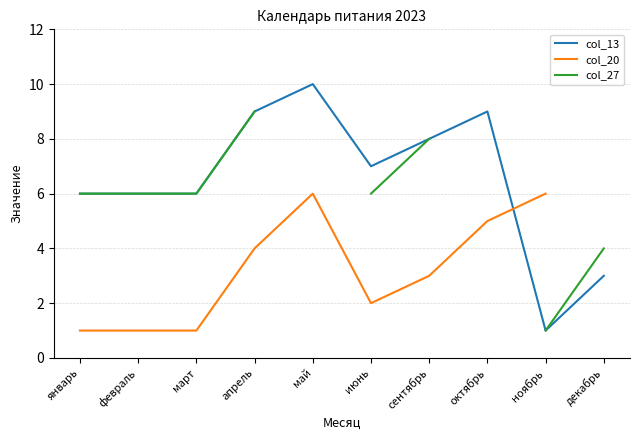

The value of col_20 at май is 6.0. True or false?

True